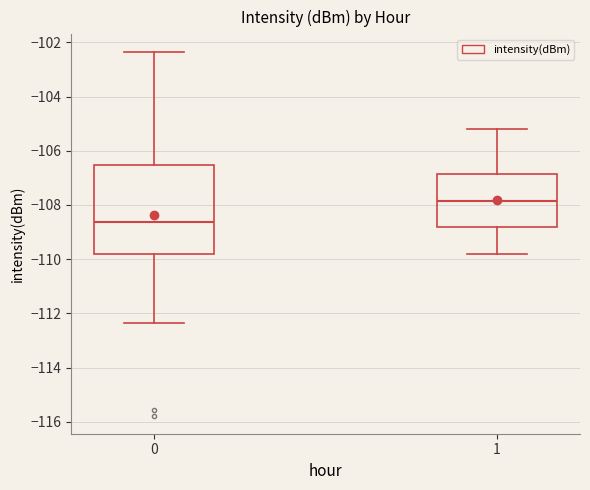

Reading left to right, transcribe this box plot: for each box, give where its median line is, the range the box spans, and where its two whiskers end, as read against the y-axis. The values are not printed on the chart, so give them approximately, as read against the axis.

0: median -108.6, box -109.8 to -106.6, whiskers -112.4 to -102.4
1: median -107.8, box -108.8 to -106.8, whiskers -109.8 to -105.2